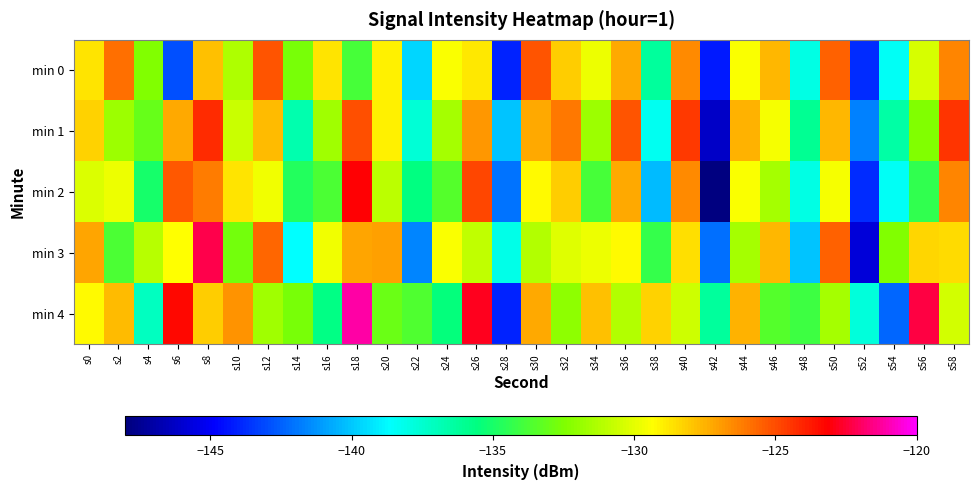

Reading right to left, transcribe all the data shown in this chart.

min 0: s58=-126.4	s56=-130.4	s54=-138.4	s52=-143.7	s50=-125.6	s48=-138.0	s46=-127.6	s44=-129.5	s42=-144.2	s40=-126.5	s38=-136.3	s36=-127.2	s34=-129.8	s32=-128.1	s30=-125.2	s28=-144.0	s26=-128.8	s24=-129.5	s22=-139.6	s20=-129.0	s18=-133.8	s16=-128.7	s14=-132.6	s12=-125.1	s10=-131.3	s8=-127.8	s6=-142.9	s4=-132.4	s2=-125.9	s0=-128.6
min 1: s58=-124.4	s56=-132.4	s54=-136.4	s52=-141.7	s50=-127.6	s48=-136.0	s46=-129.6	s44=-127.5	s42=-146.2	s40=-124.5	s38=-138.3	s36=-125.2	s34=-131.8	s32=-126.1	s30=-127.2	s28=-140.0	s26=-126.8	s24=-131.5	s22=-137.6	s20=-129.0	s18=-125.1	s16=-131.7	s14=-136.7	s12=-127.7	s10=-130.7	s8=-124.2	s6=-127.3	s4=-133.1	s2=-131.8	s0=-128.2
min 2: s58=-126.4	s56=-134.4	s54=-138.4	s52=-143.7	s50=-129.6	s48=-138.0	s46=-131.6	s44=-129.5	s42=-148.2	s40=-126.5	s38=-140.3	s36=-127.2	s34=-133.8	s32=-128.1	s30=-129.2	s28=-142.0	s26=-124.8	s24=-133.5	s22=-135.6	s20=-131.0	s18=-123.1	s16=-133.7	s14=-134.7	s12=-129.7	s10=-128.7	s8=-126.2	s6=-125.3	s4=-135.1	s2=-129.8	s0=-130.2
min 3: s58=-128.4	s56=-128.4	s54=-132.4	s52=-145.7	s50=-125.6	s48=-140.0	s46=-127.6	s44=-131.5	s42=-142.2	s40=-128.5	s38=-134.3	s36=-129.2	s34=-129.8	s32=-130.1	s30=-131.2	s28=-138.0	s26=-130.8	s24=-129.5	s22=-141.6	s20=-127.0	s18=-127.1	s16=-129.7	s14=-138.7	s12=-125.7	s10=-132.7	s8=-122.2	s6=-129.3	s4=-131.1	s2=-133.8	s0=-127.2
min 4: s58=-130.4	s56=-122.4	s54=-142.4	s52=-137.7	s50=-131.6	s48=-134.0	s46=-133.6	s44=-127.5	s42=-136.2	s40=-130.5	s38=-128.3	s36=-131.2	s34=-127.8	s32=-132.1	s30=-127.2	s28=-144.0	s26=-122.8	s24=-135.5	s22=-133.6	s20=-133.0	s18=-121.1	s16=-135.7	s14=-132.7	s12=-131.7	s10=-126.7	s8=-128.2	s6=-123.3	s4=-137.1	s2=-127.8	s0=-129.2